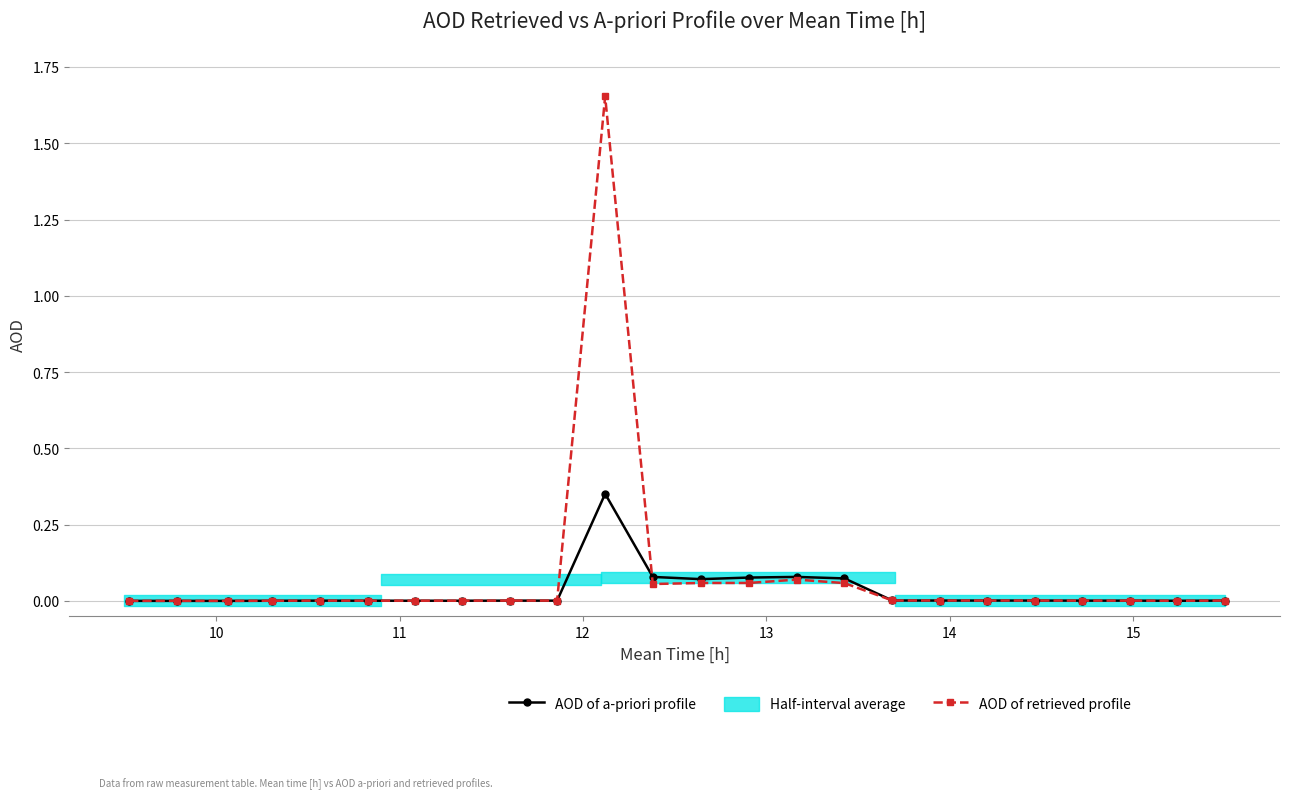

Rank the series by their maximum value, from lowest to highest.

AOD of a-priori profile, AOD of retrieved profile